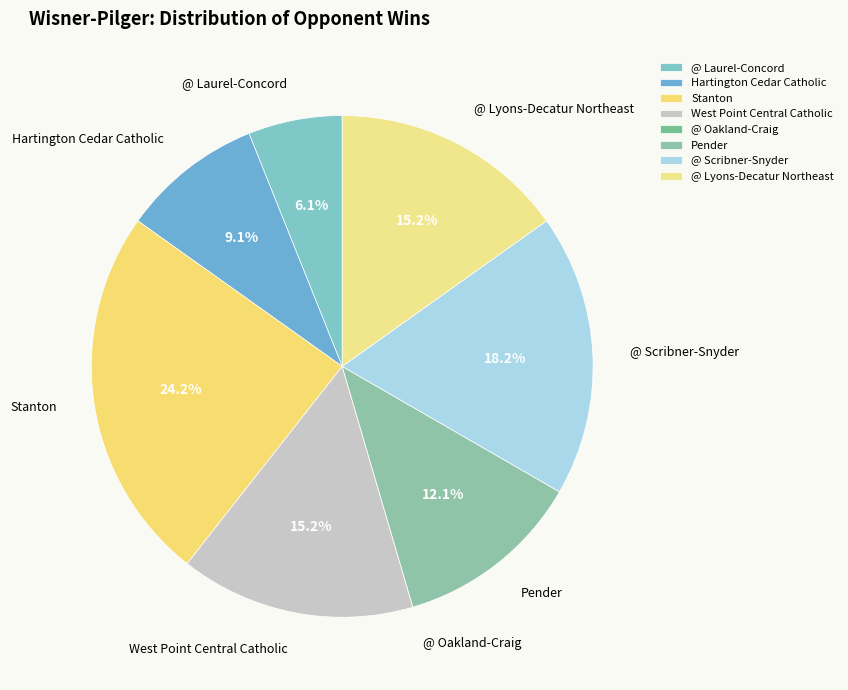

Is there any slice that represents more than half of the pie?

No